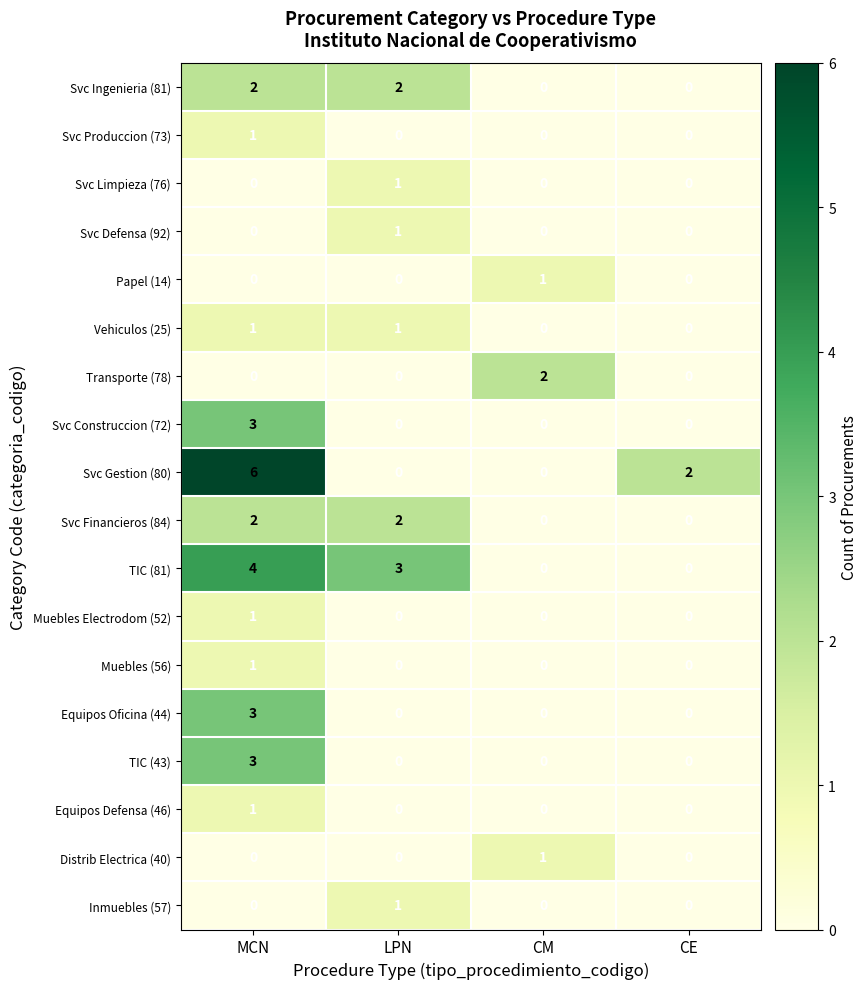

Is the value of Svc Gestion (80) at MCN greater than the value of TIC (81) at MCN?

Yes